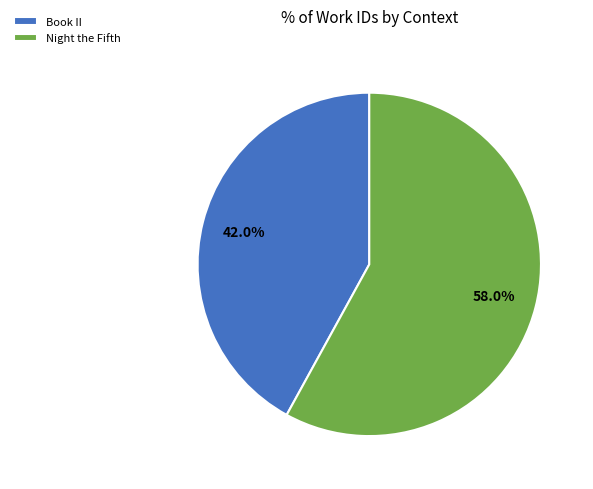

How many segments does this pie chart have?

2